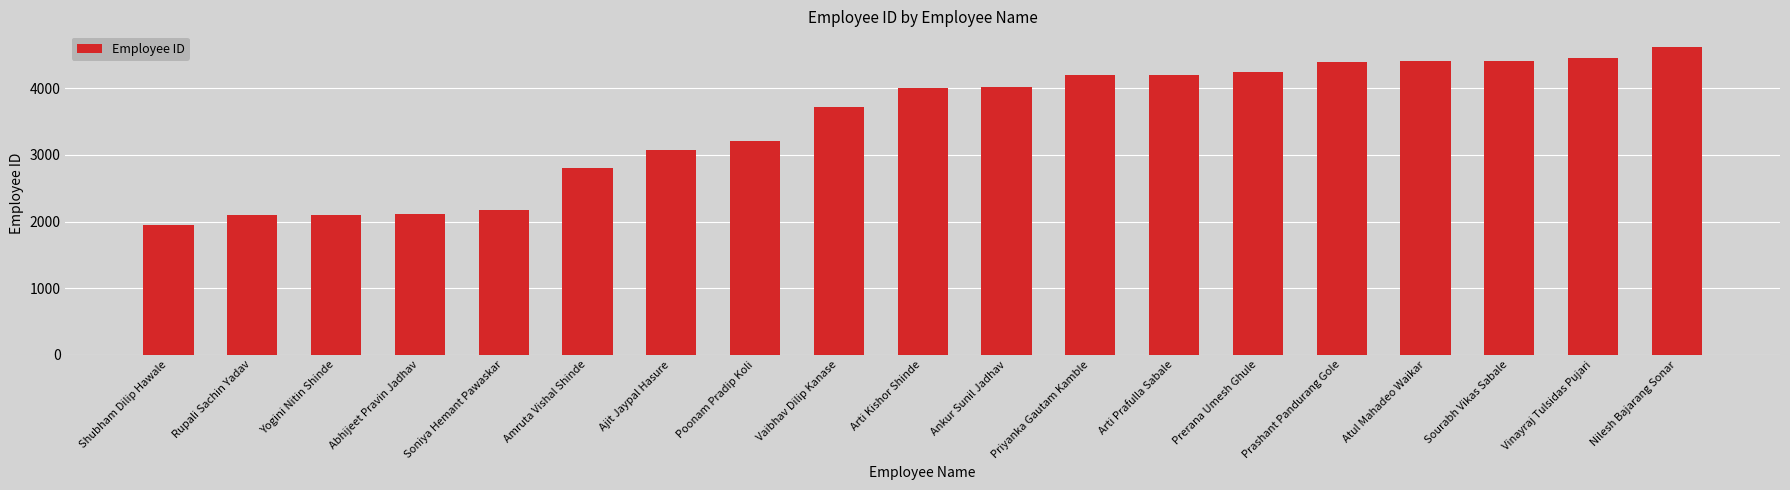

Between Priyanka Gautam Kamble and Nilesh Bajarang Sonar, which is larger?

Nilesh Bajarang Sonar